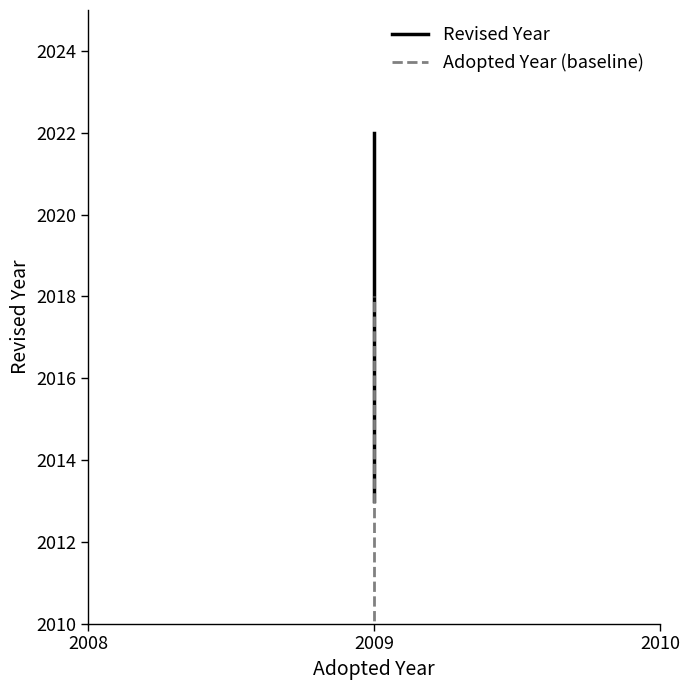

How many Revised Year values are between 2013 and 2022?

3